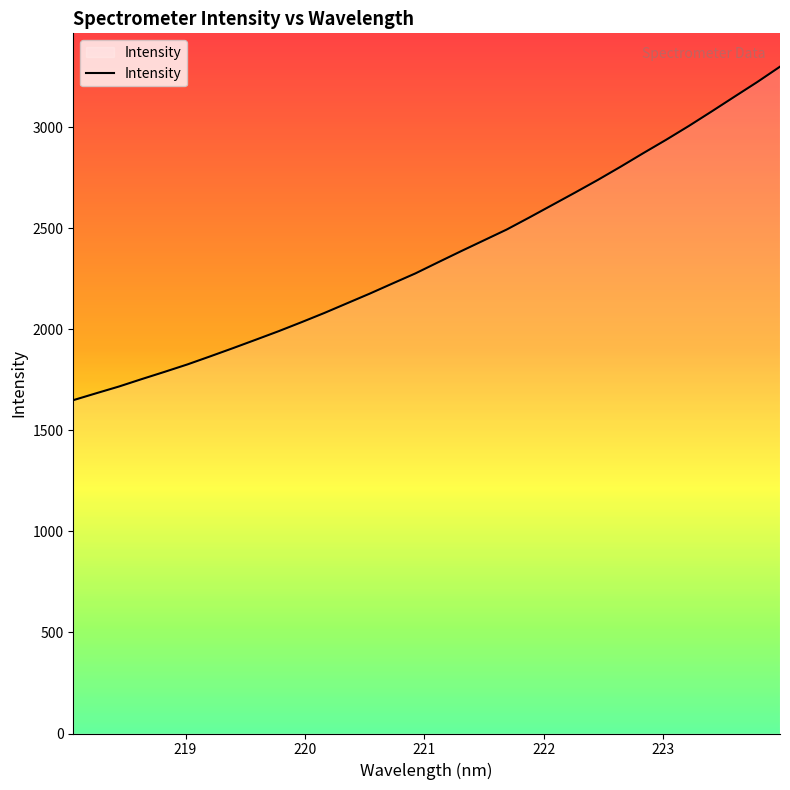

Does the chart have visible grid lines?

No